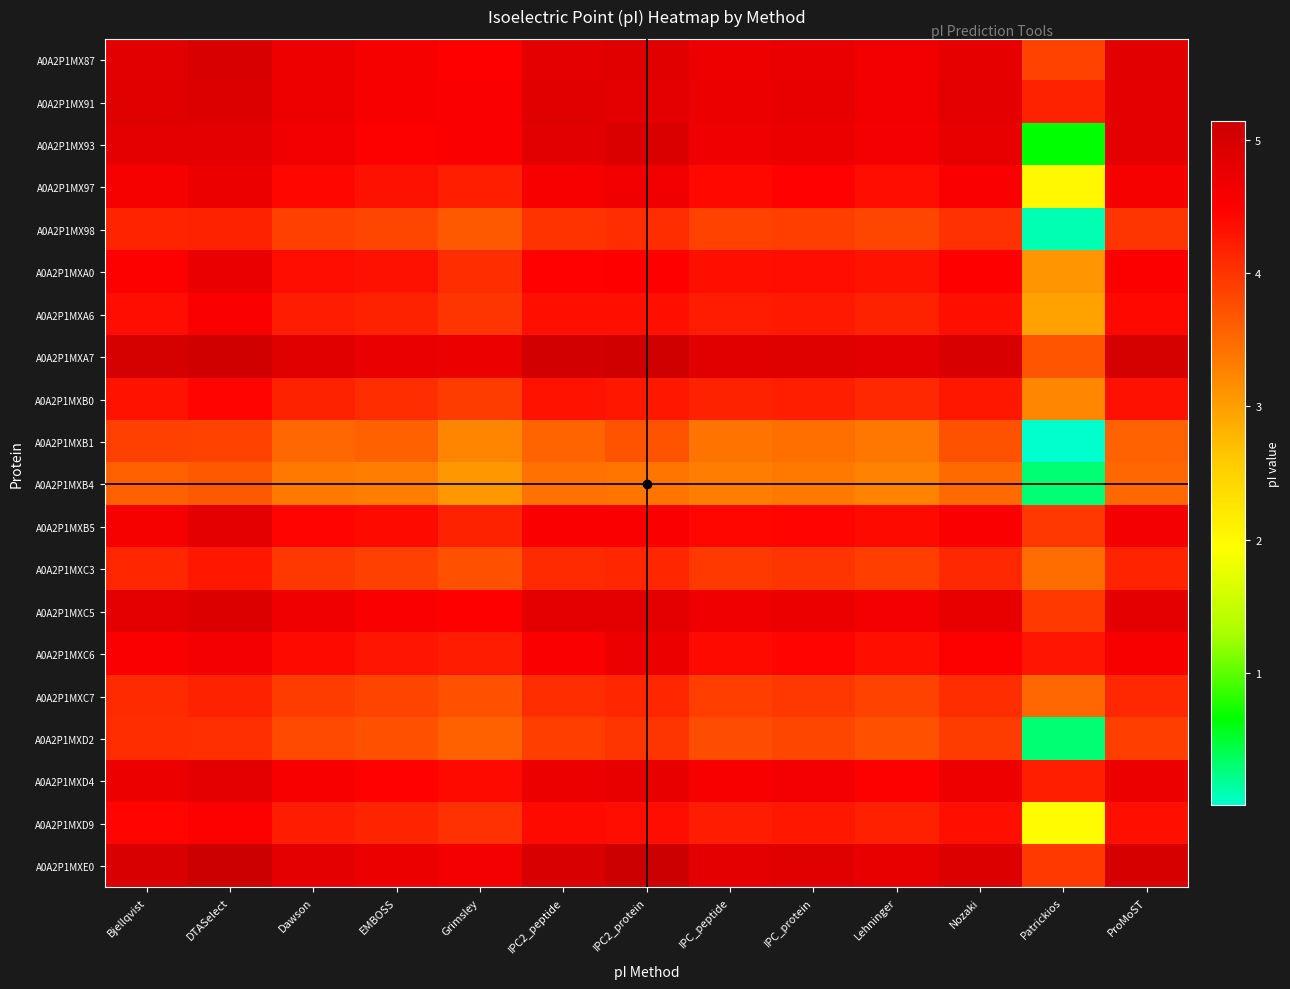

At which category is the sum across all series the highest?

DTASelect